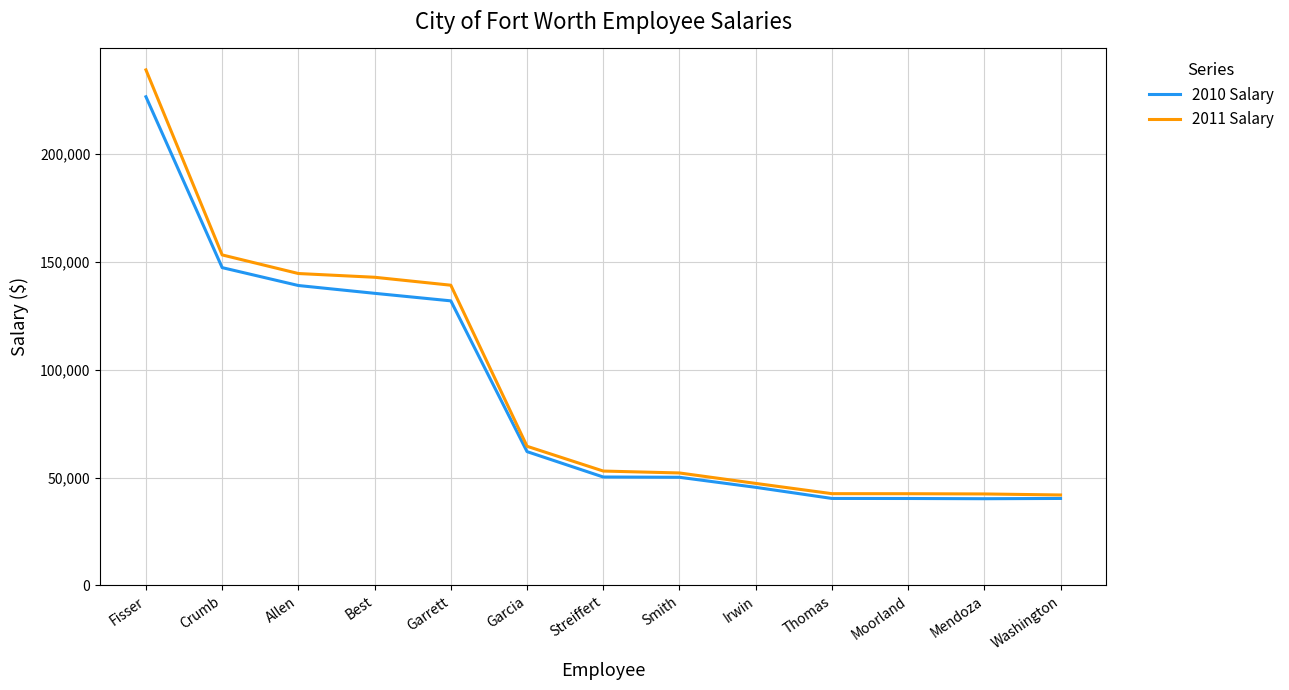

What is the approximate value of 2010 Salary at Mendoza?

40165.0